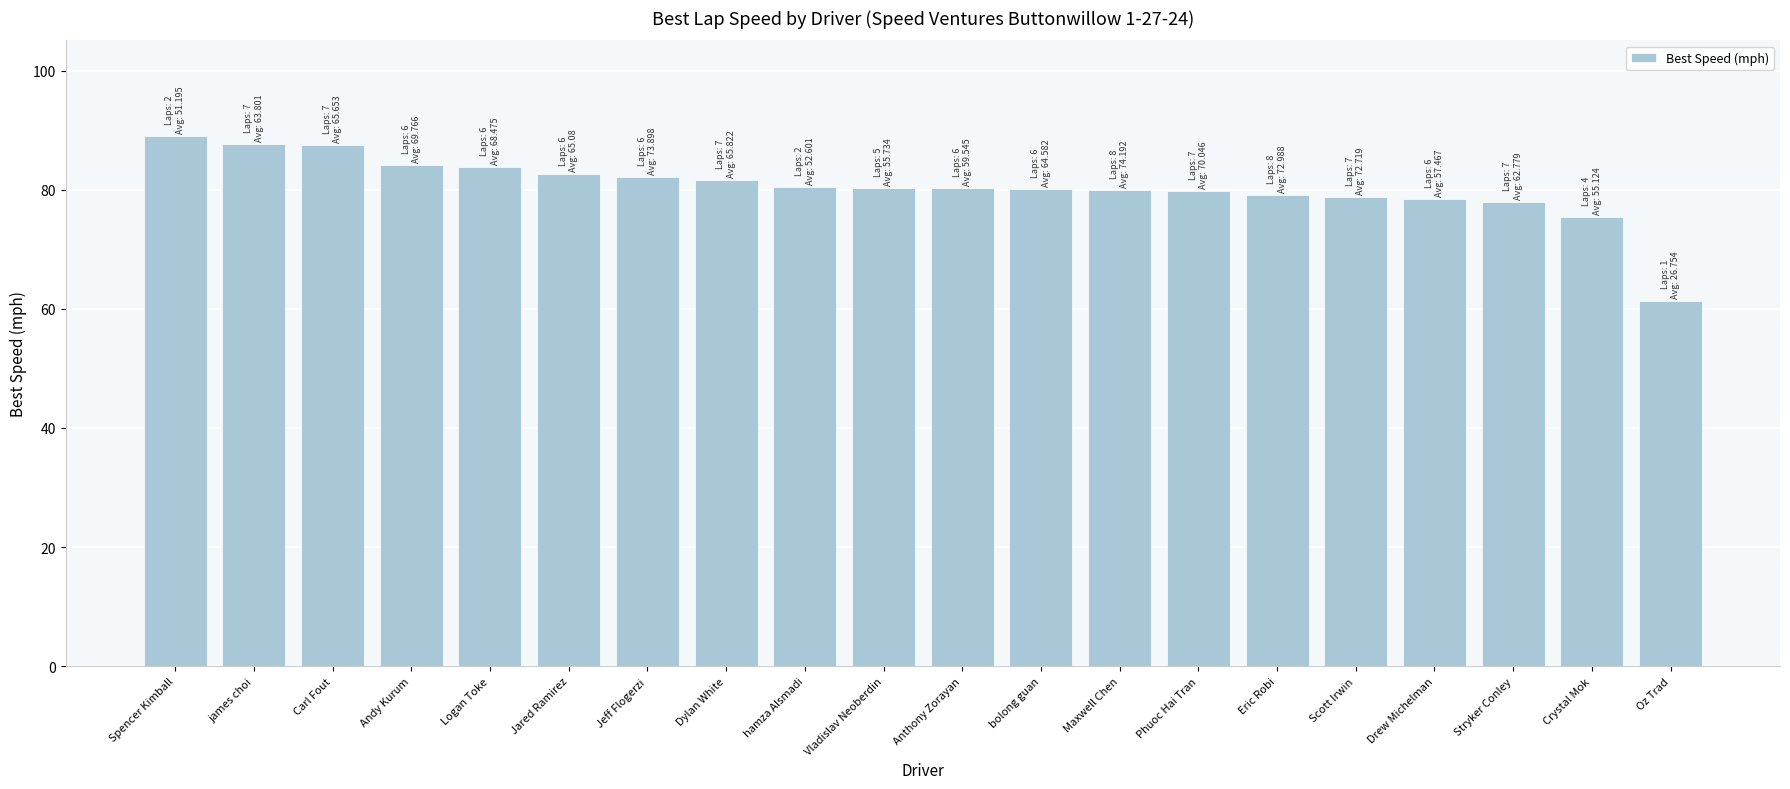

Count the number of categories in the chart.

20